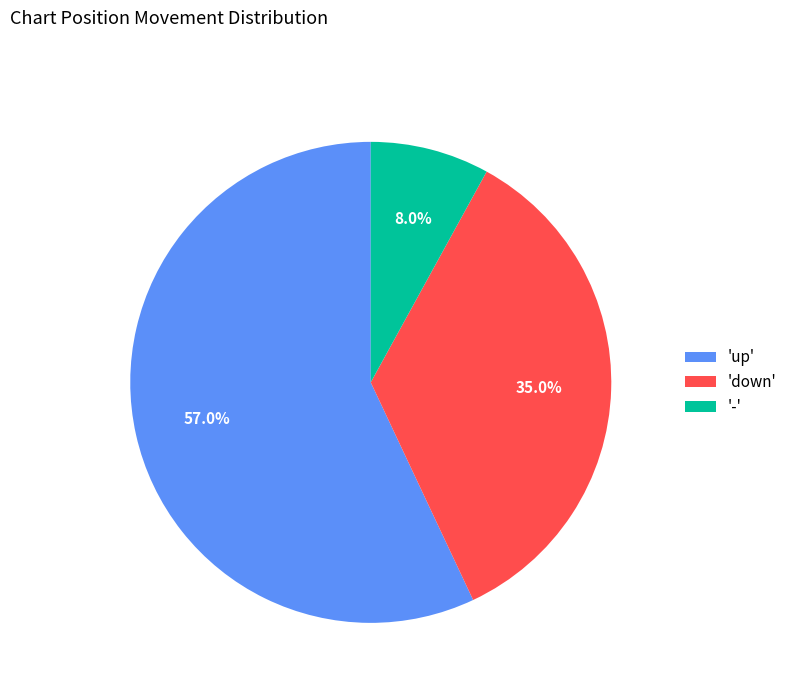

Count the number of slices in the pie.

3